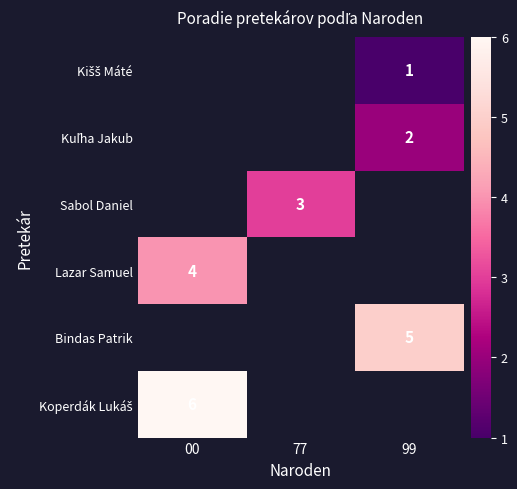

The value of Lazar Samuel at 00 is 7. True or false?

False